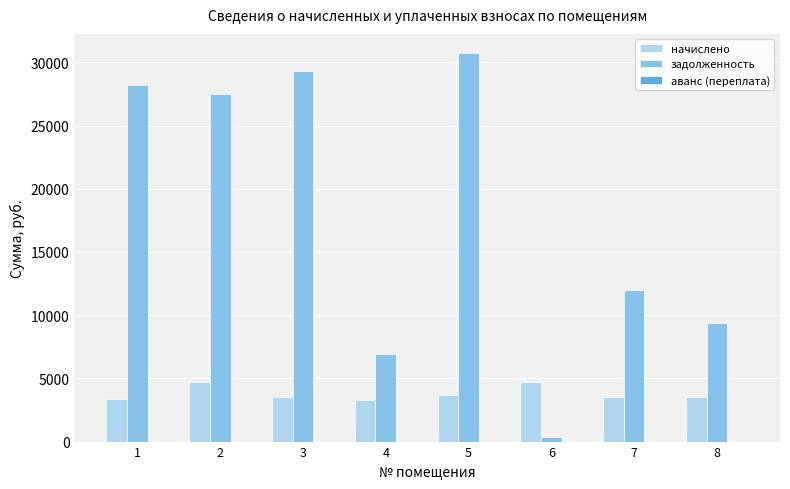

What is the spread (max minus min) of values at 3?

25771.6